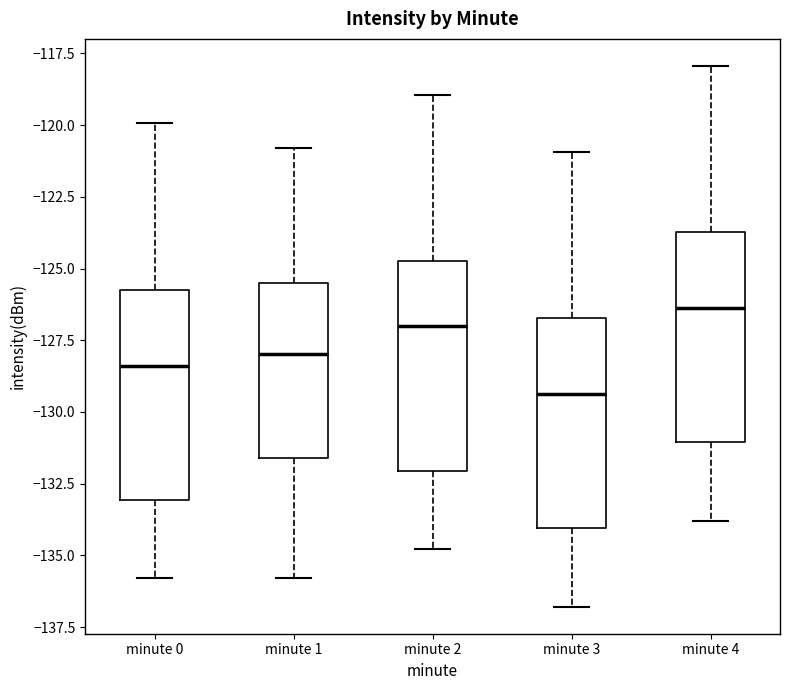

Where does the upper whisker of the box for minute 2 end on the y-axis? The values are not printed on the chart, so give them approximately, as read against the axis.

-119.0